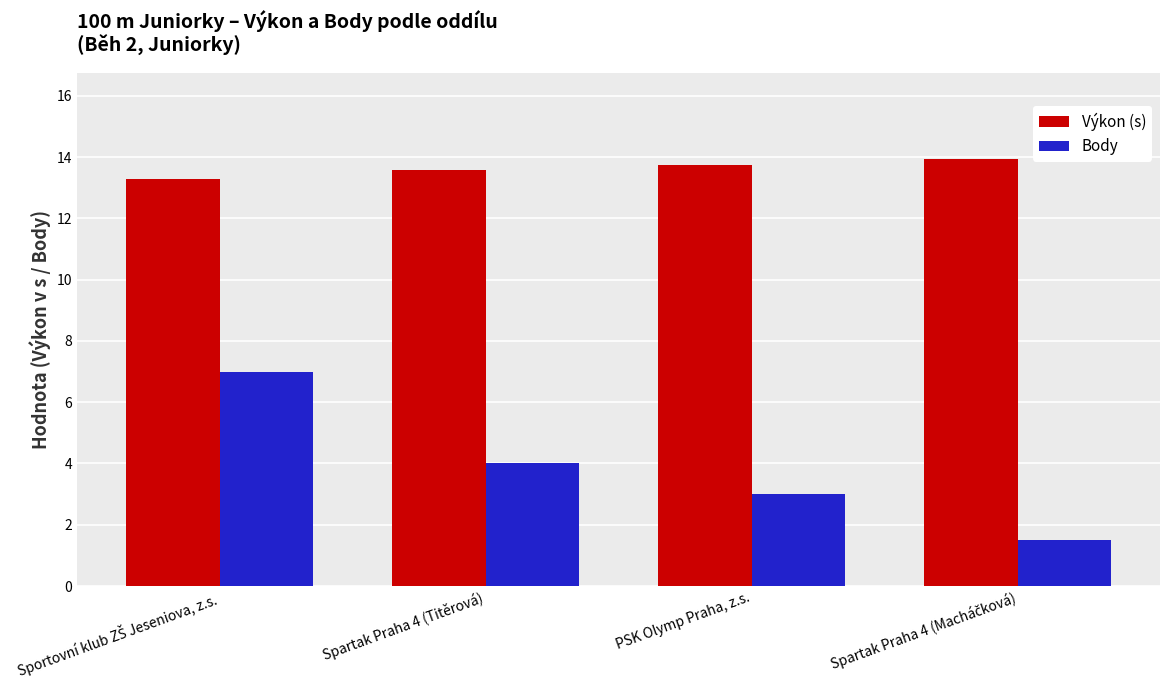

What value does the Body series have at PSK Olymp Praha, z.s.?

3.0